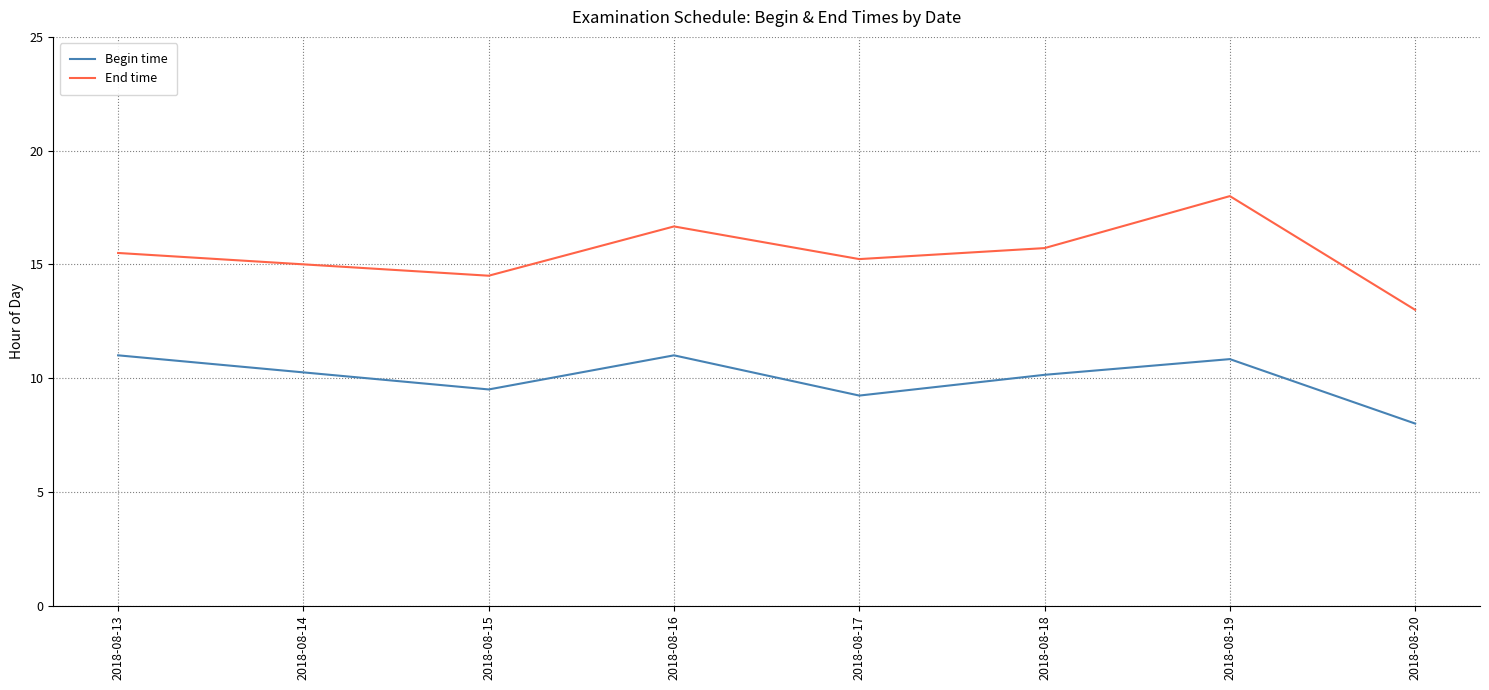

True or false: End time and Begin time cross at least once.

False